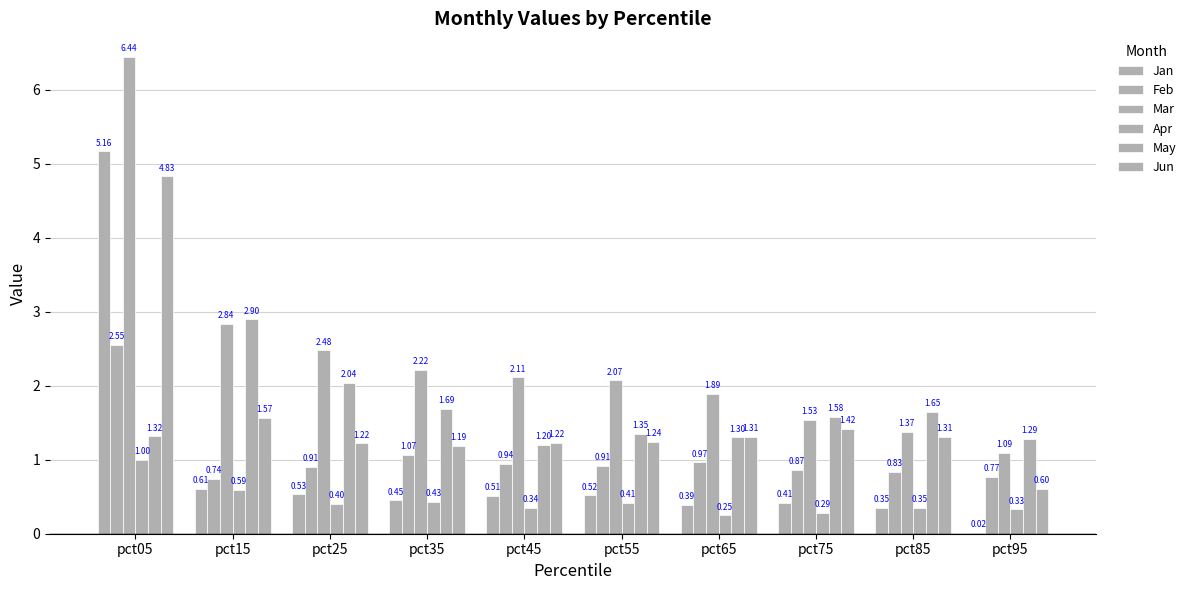

What is the spread (max minus min) of values at pct65?

1.6